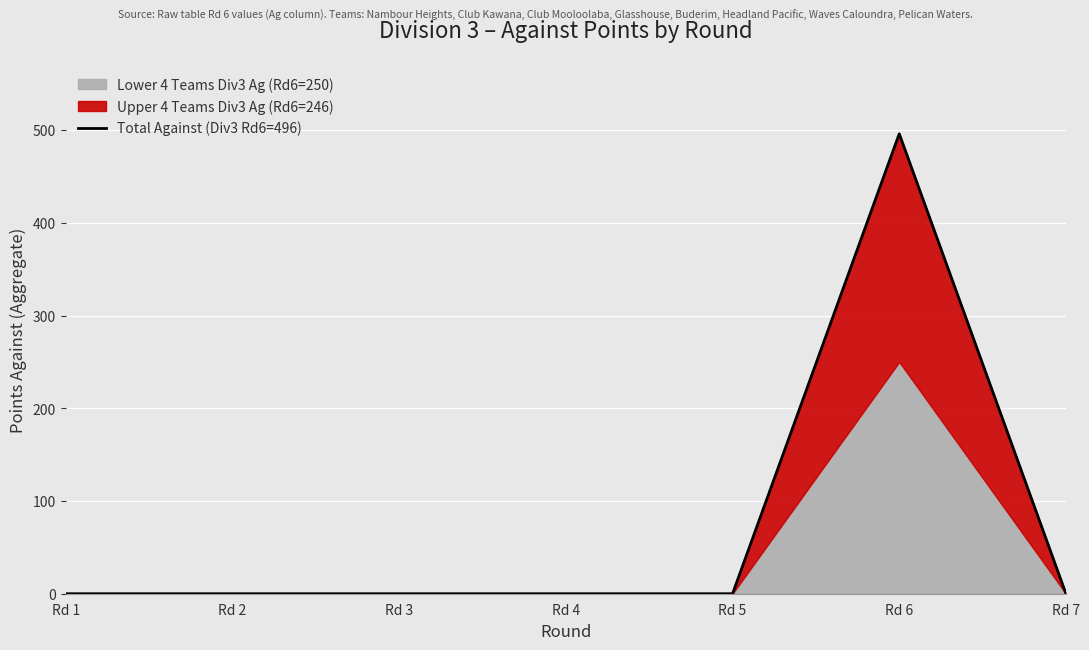

True or false: there are more than 1 points higher than both neighbors.

False